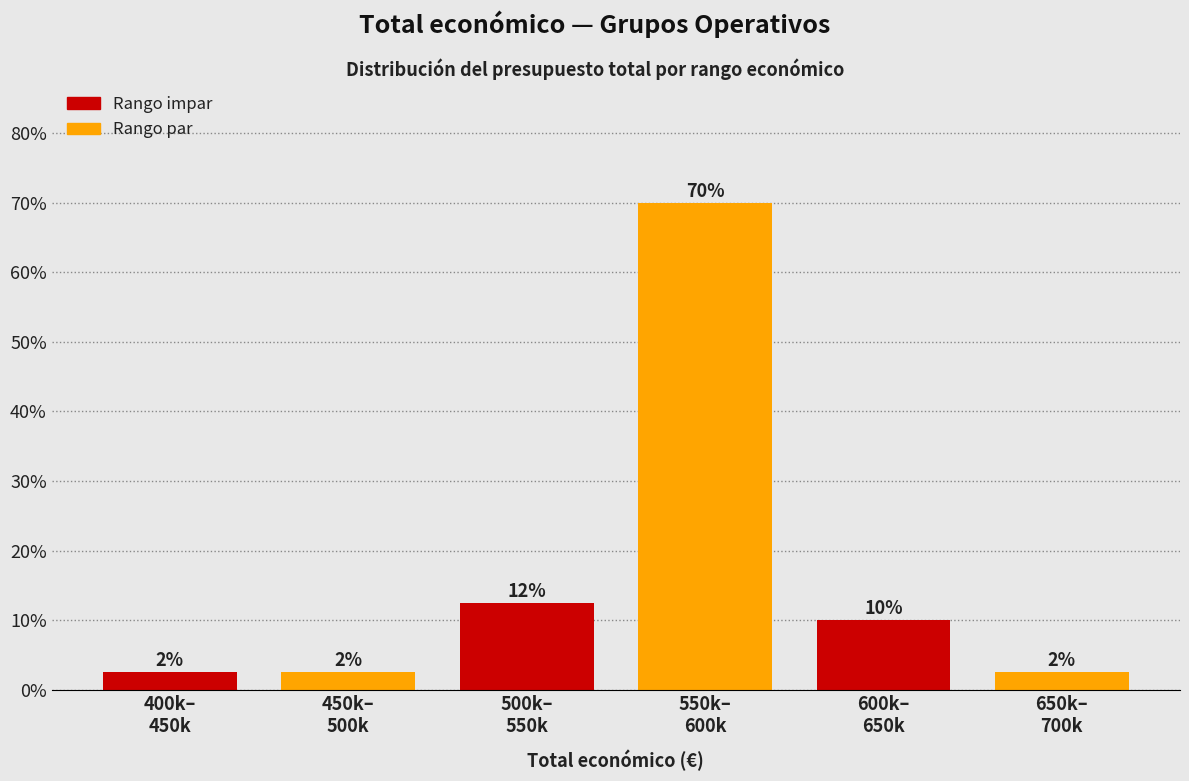

How many bars are there in total?

6